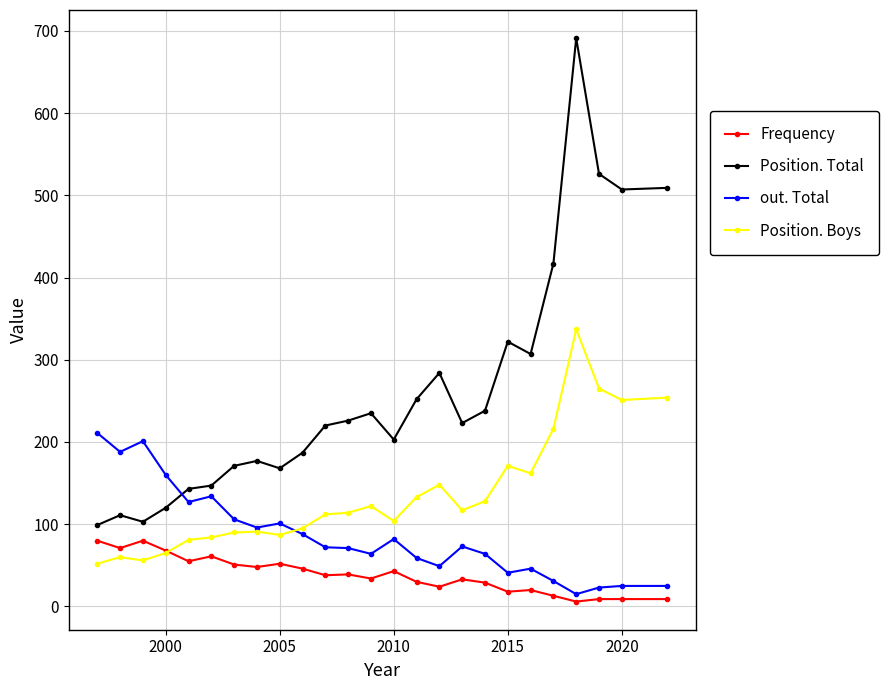

Rank the series by their maximum value, from lowest to highest.

Frequency, out. Total, Position. Boys, Position. Total